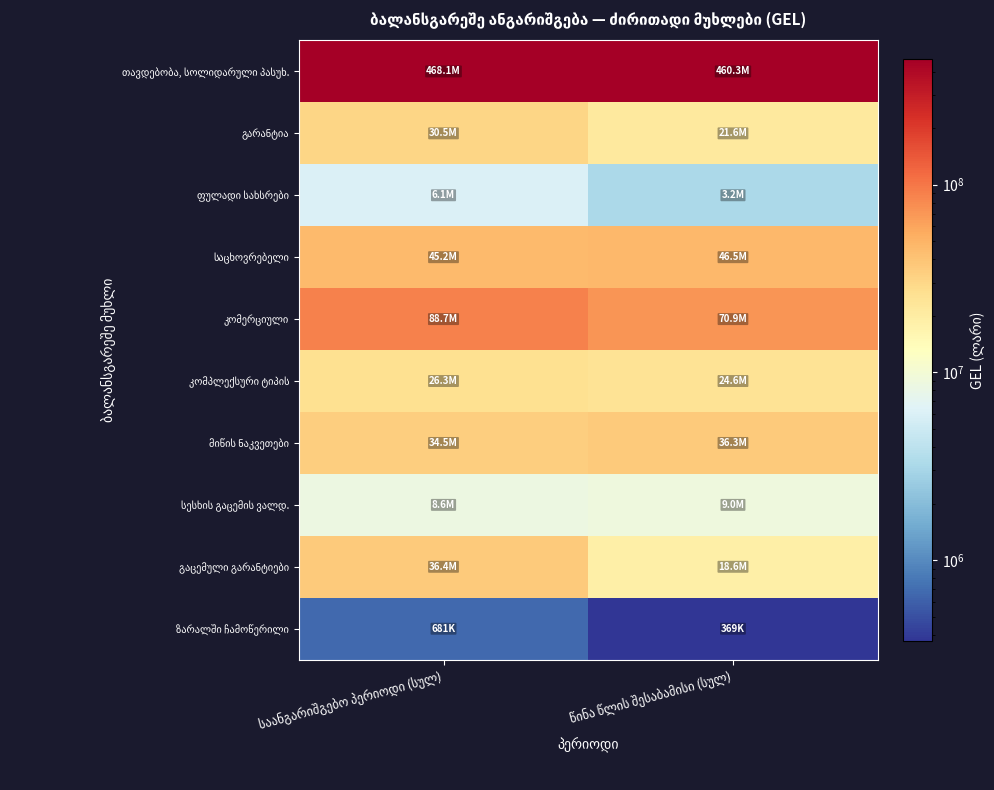

At which label does საცხოვრებელი first exceed 46543367?

წინა წლის შესაბამისი (სულ)